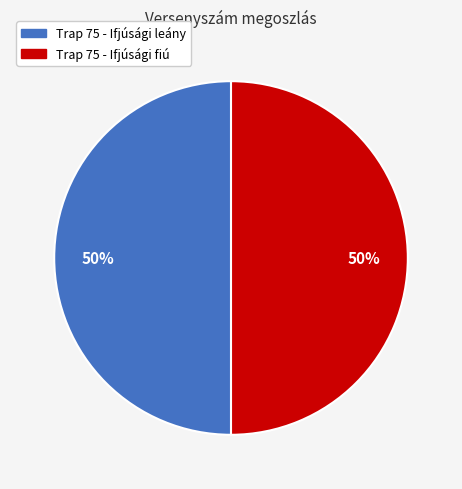

Is the sum of Trap 75 - Ifjúsági leány and Trap 75 - Ifjúsági fiú greater than half?

Yes